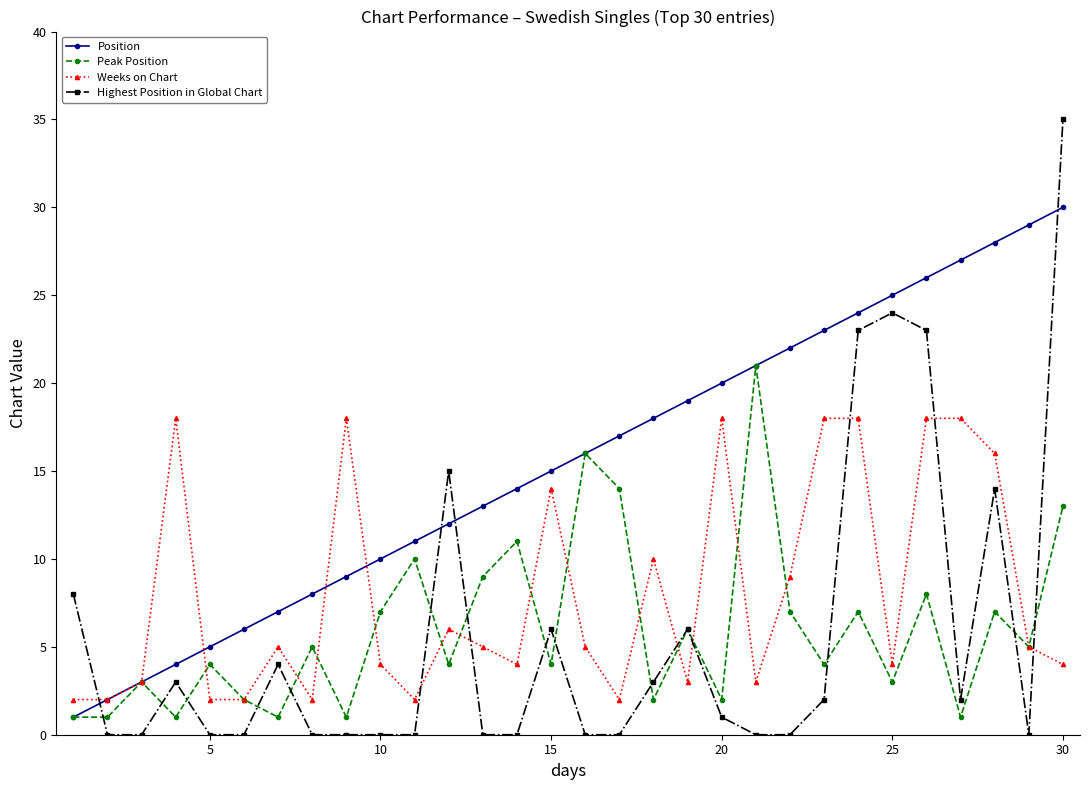

How many times do Highest Position in Global Chart and Position cross each other?

4